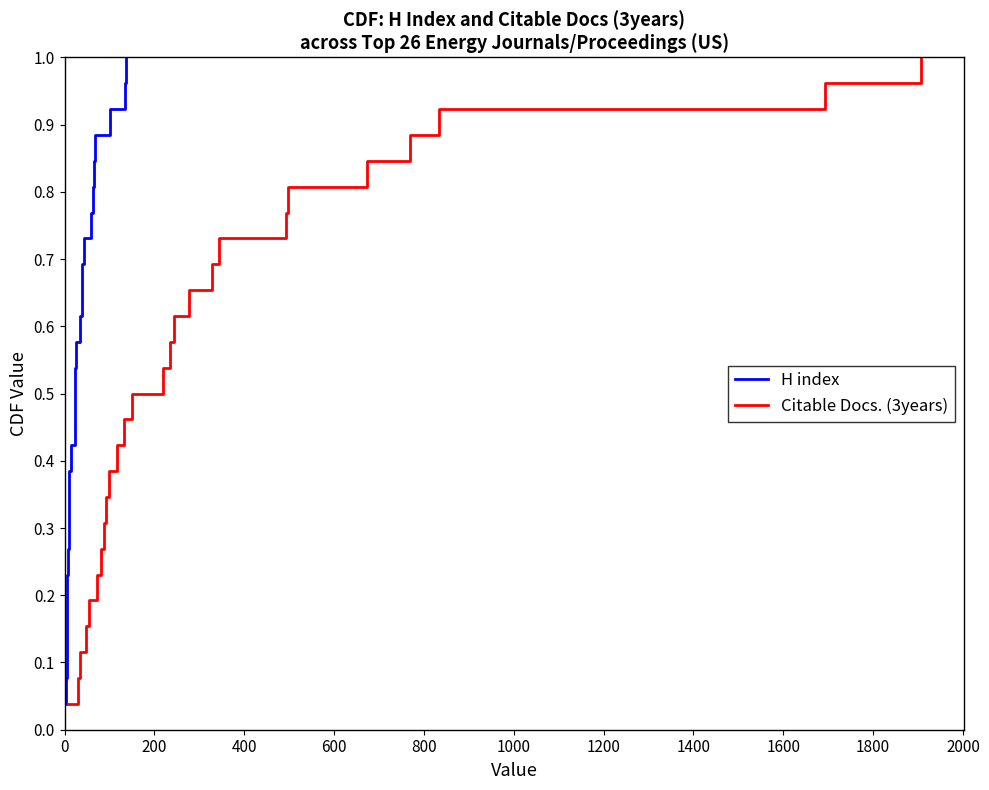

How many lines are shown in the chart?

2